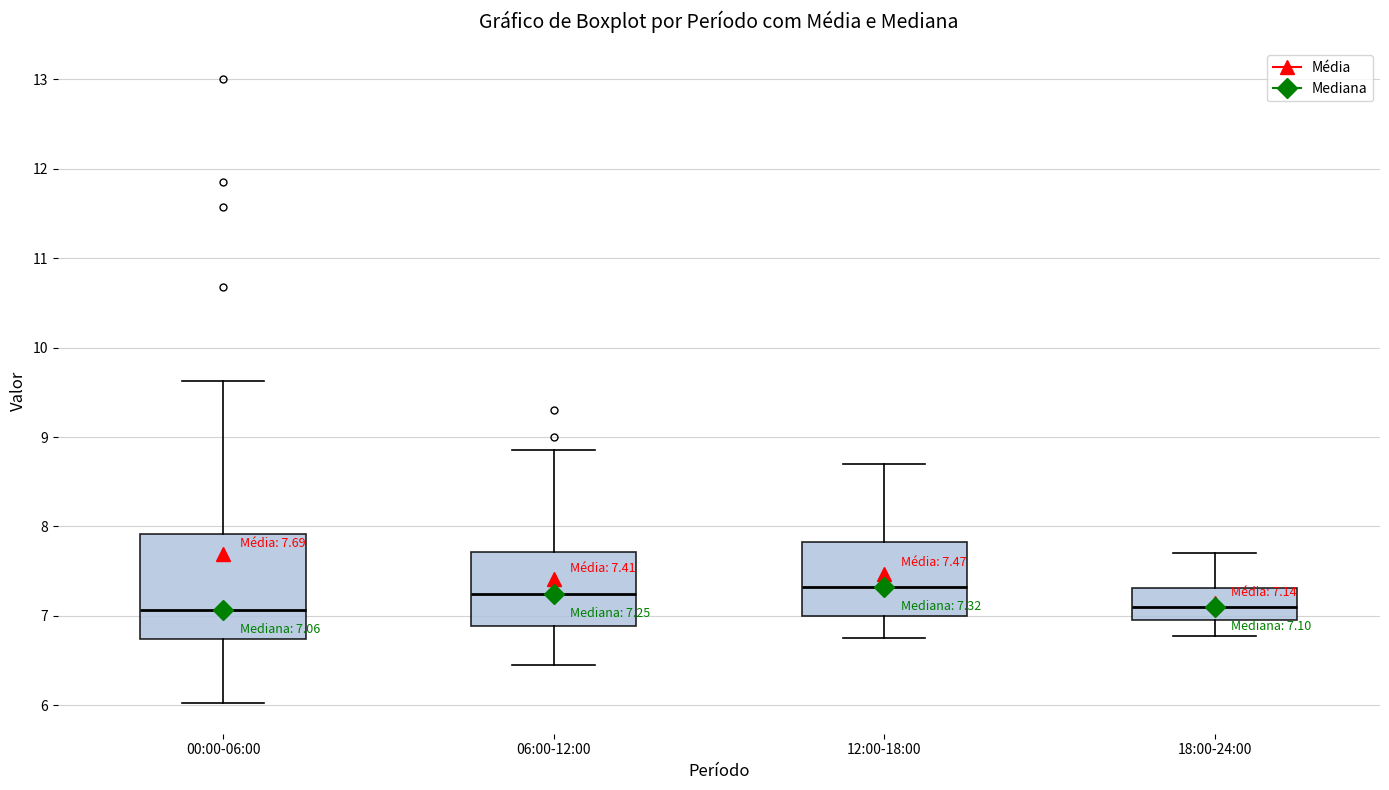

Comparing the boxes themselves (not the whiskers), which one is the tallest?

00:00-06:00